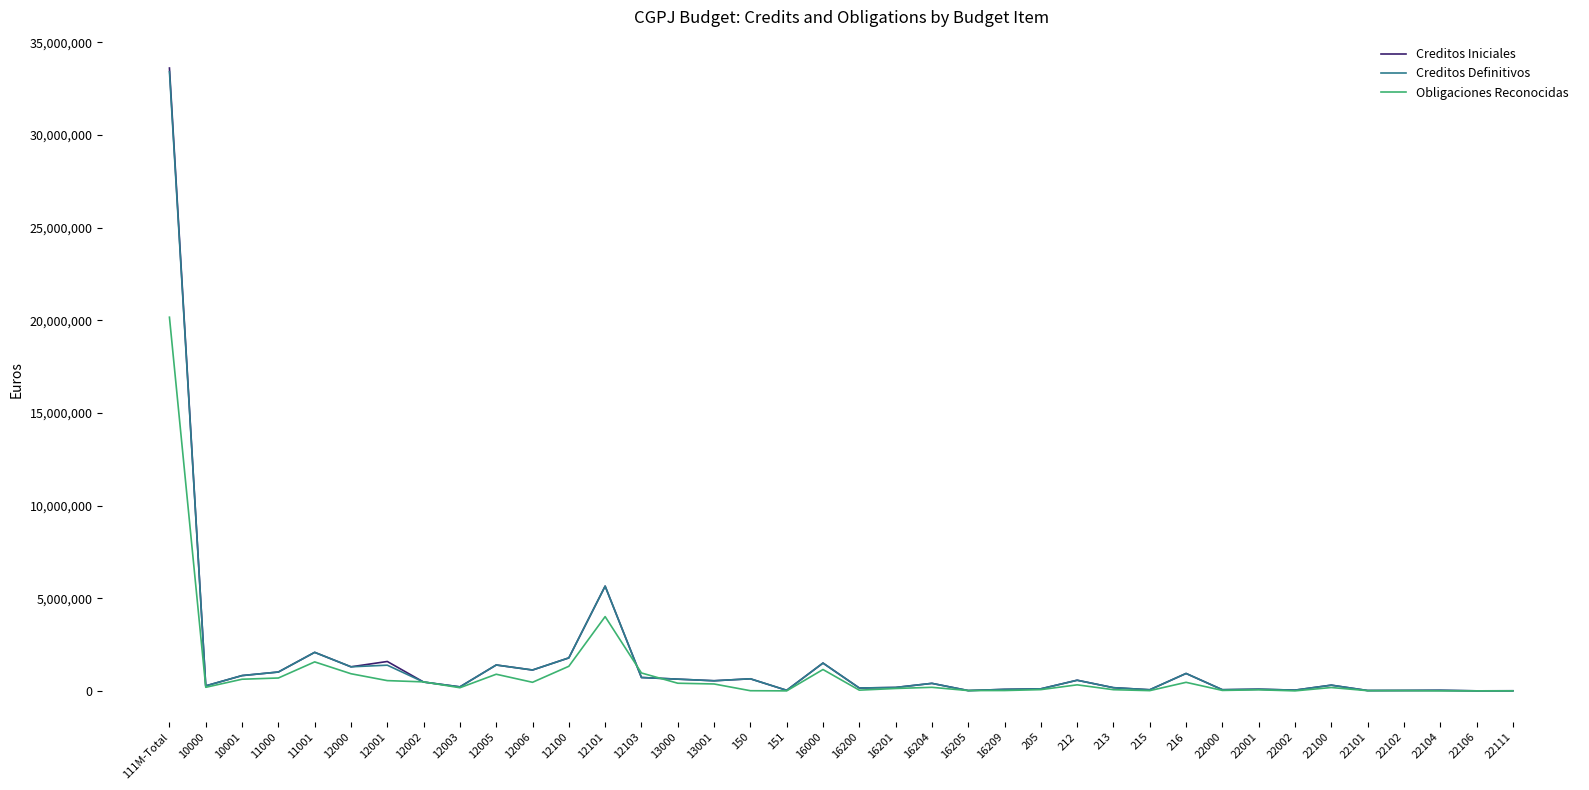

Which series has the largest range (max minus min)?

Creditos Iniciales